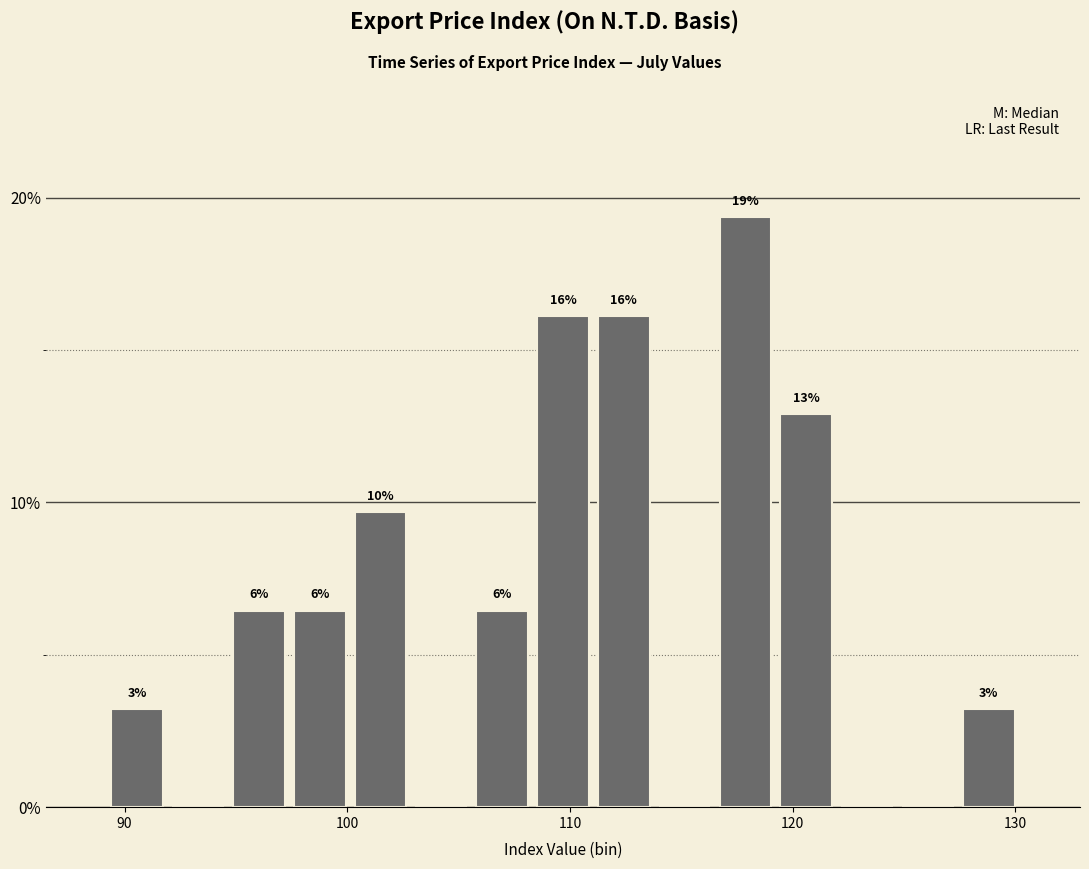

Around what value on the x-axis is the tallest bar? Give the approximate position of its centre, as read against the axis.

118